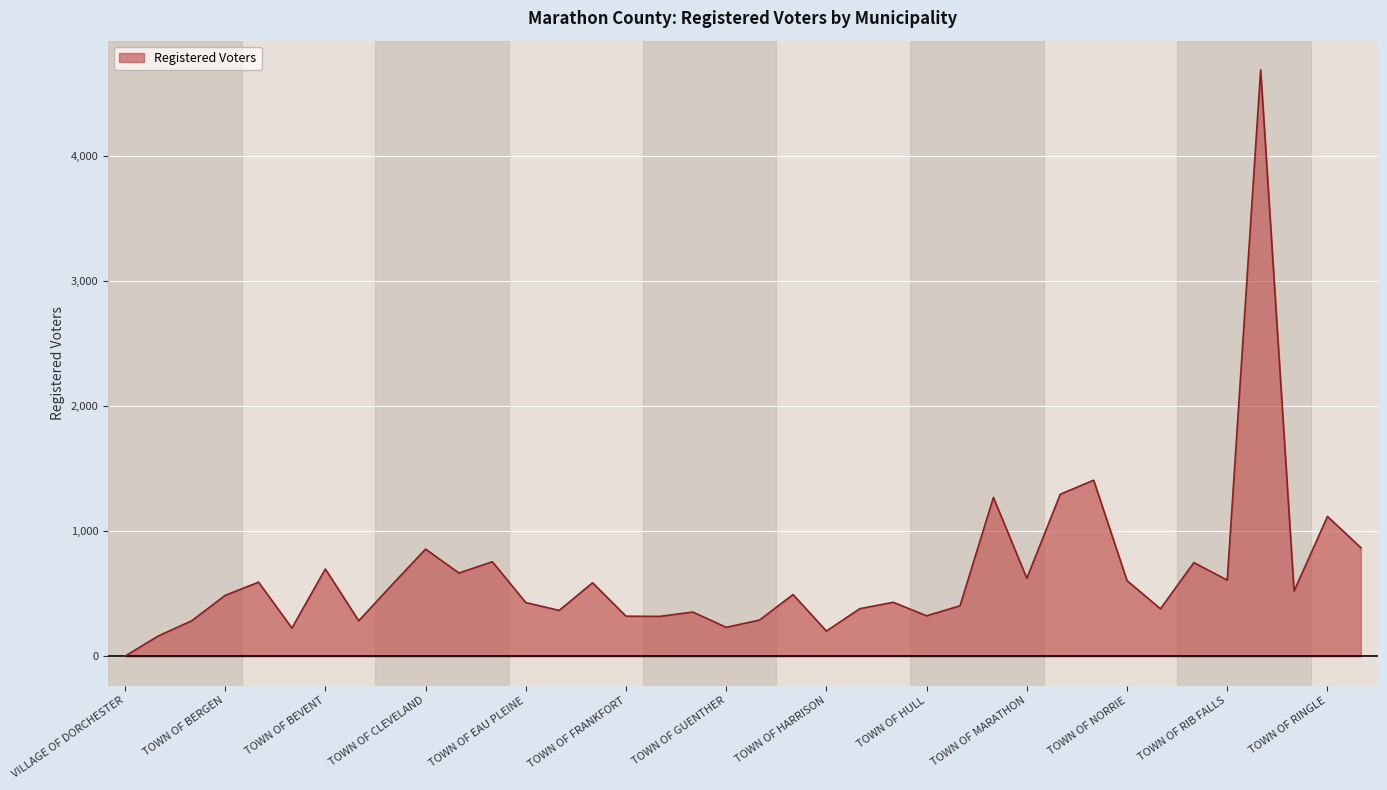

What is the difference between the maximum and minimum values?

4685